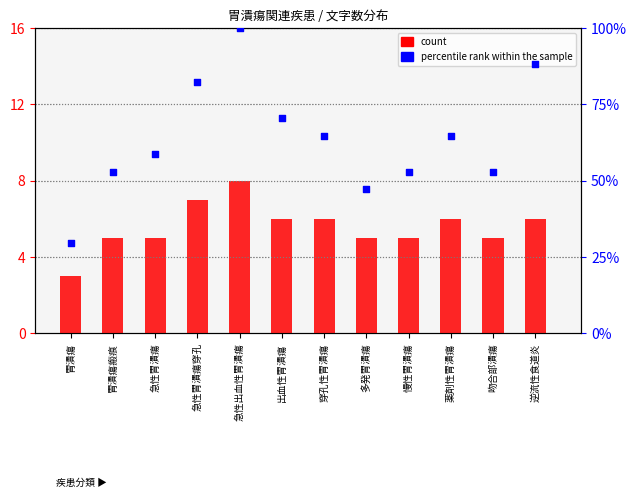

Which series reaches the minimum Y coordinate?

count